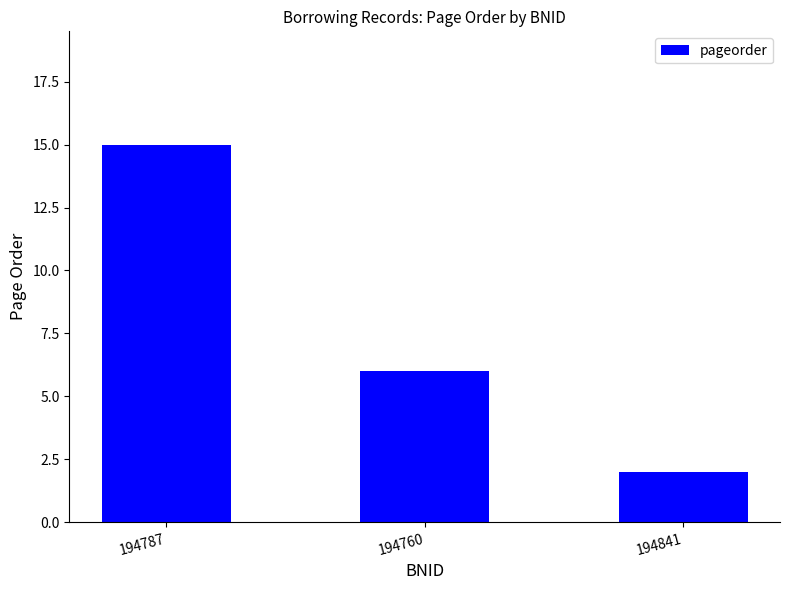

What is the difference between the values at 194787 and 194841?

13